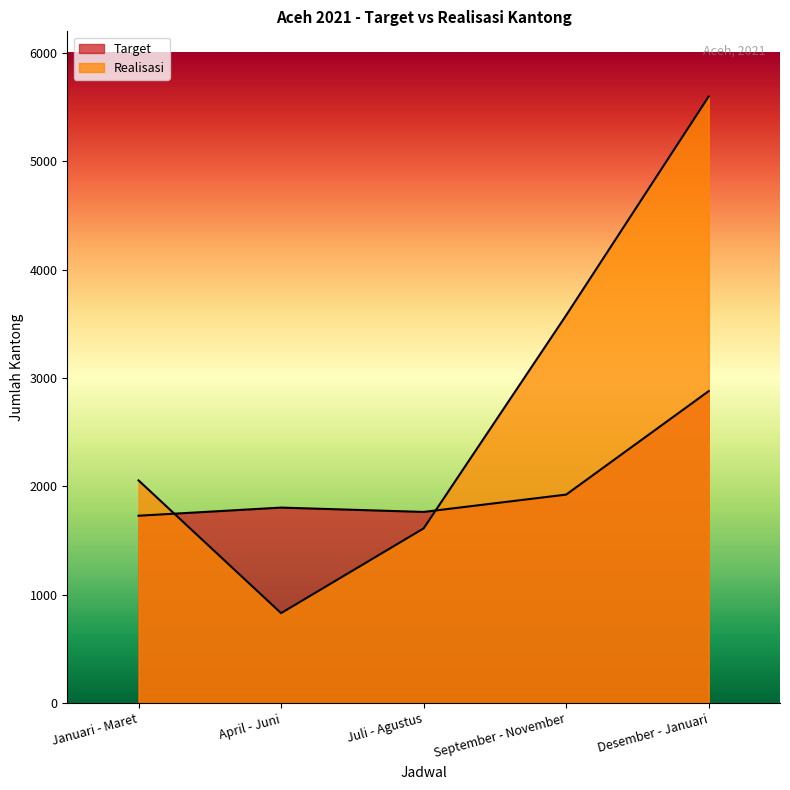

List the labels in order of Target value, largest first.

Desember - Januari, September - November, April - Juni, Juli - Agustus, Januari - Maret